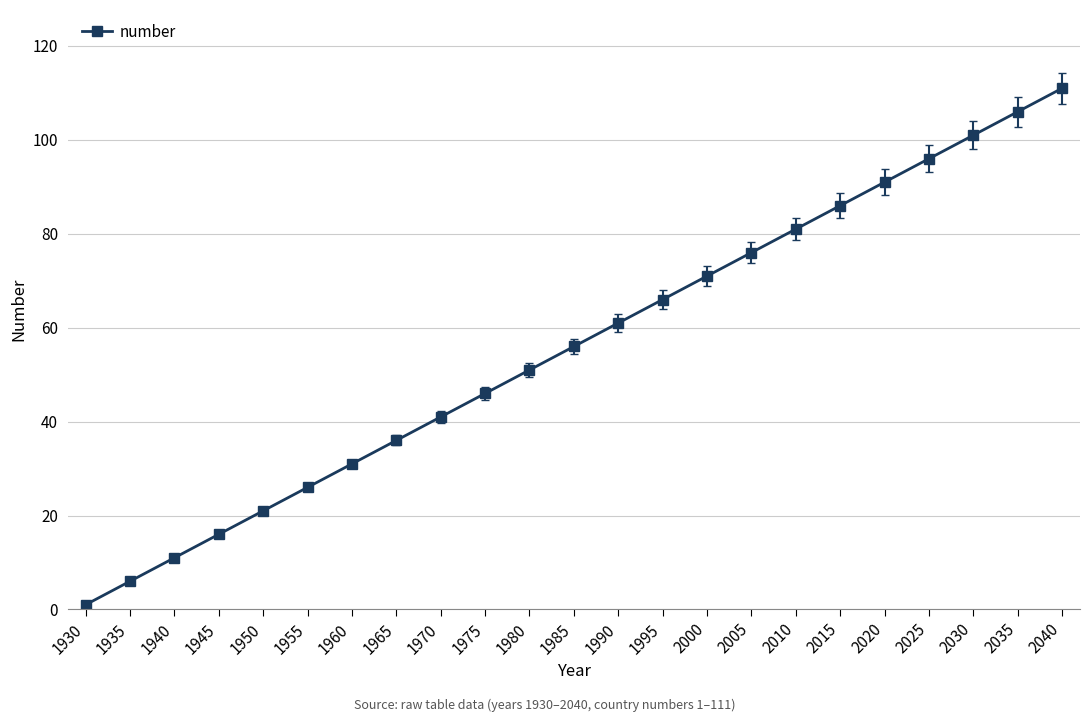

True or false: the data has more than 1 interior local peaks.

False